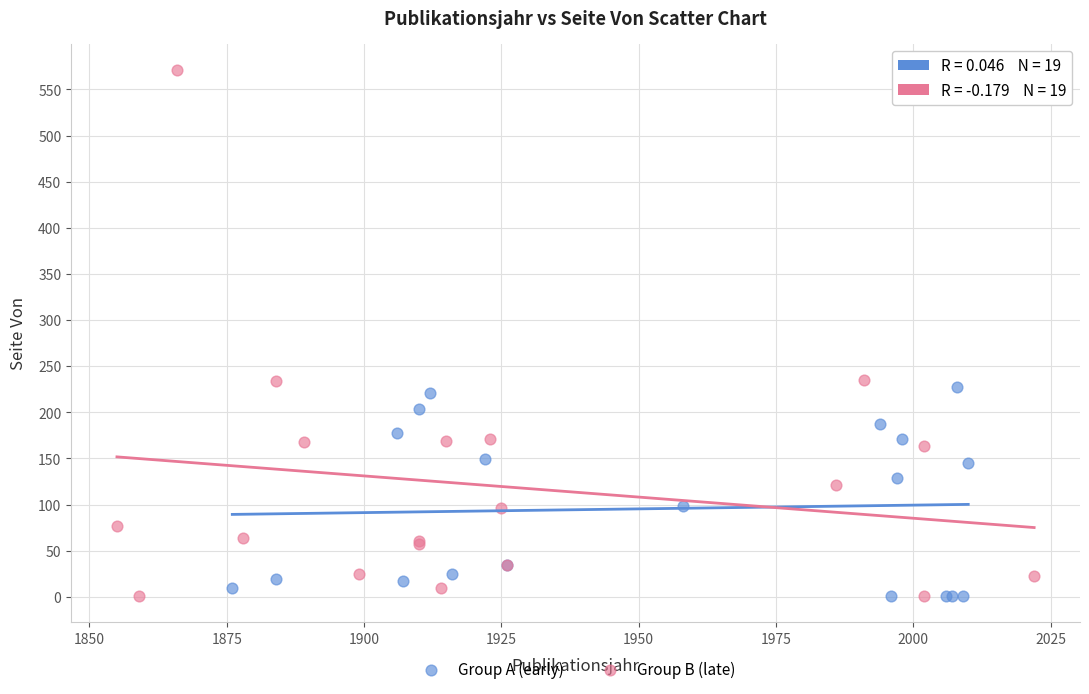

Which series contains the highest Y value?

Group B (late)